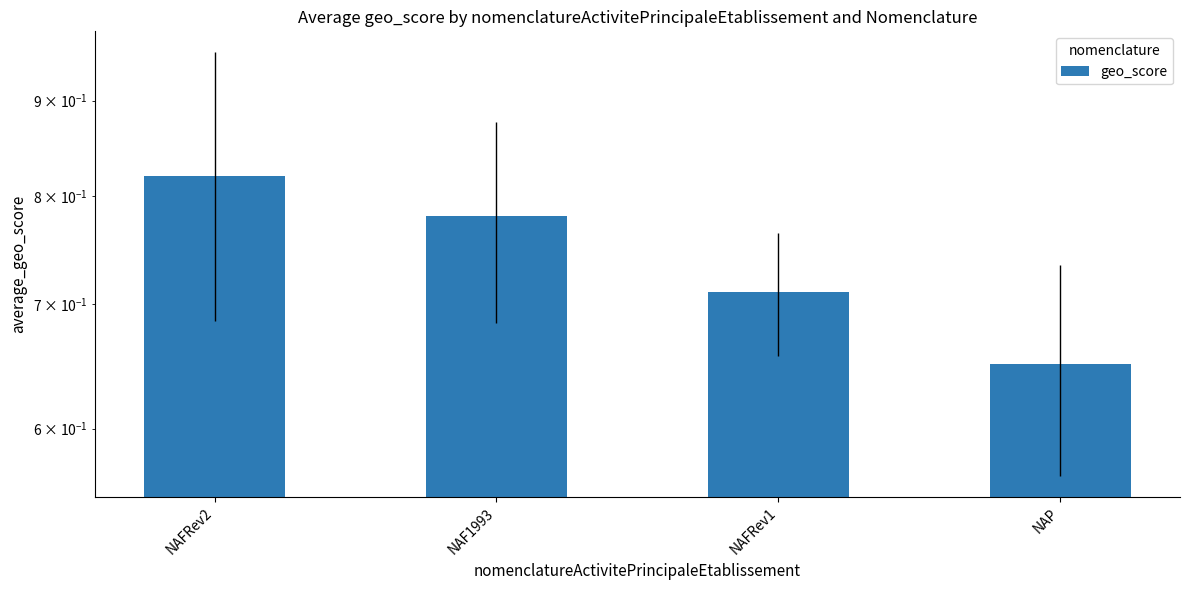

What is the label of the 4th bar from the left?

NAP